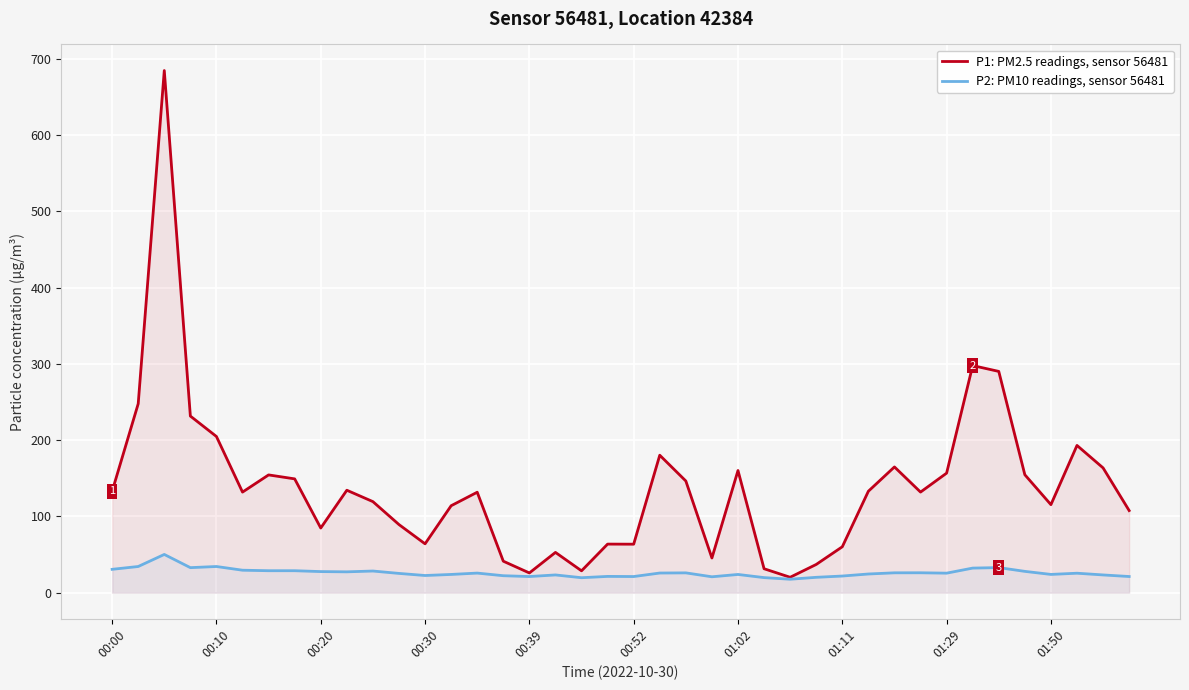

True or false: P1: PM2.5 readings, sensor 56481 has a value of 120.1 at 00:20.

False